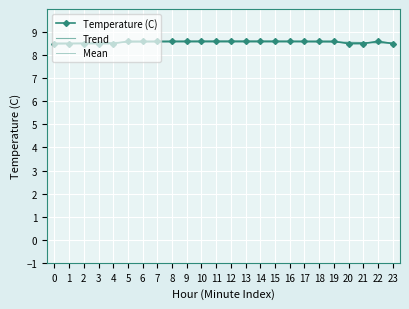

Is the value of Mean at 1 greater than the value of Trend at 7?

No